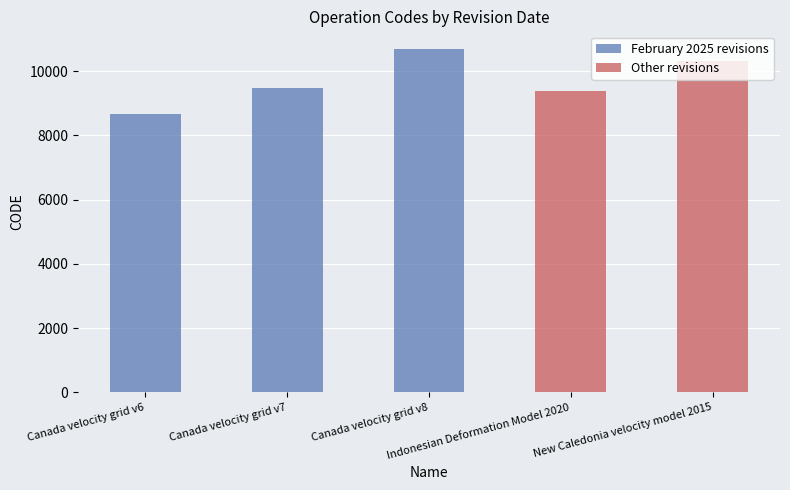

What position from the left is Canada velocity grid v7?

2